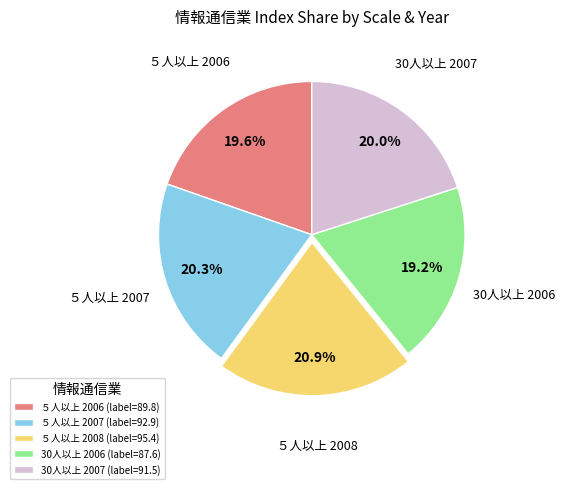

Does ５人以上 2008 (label=95.4) account for over 50% of the chart?

No